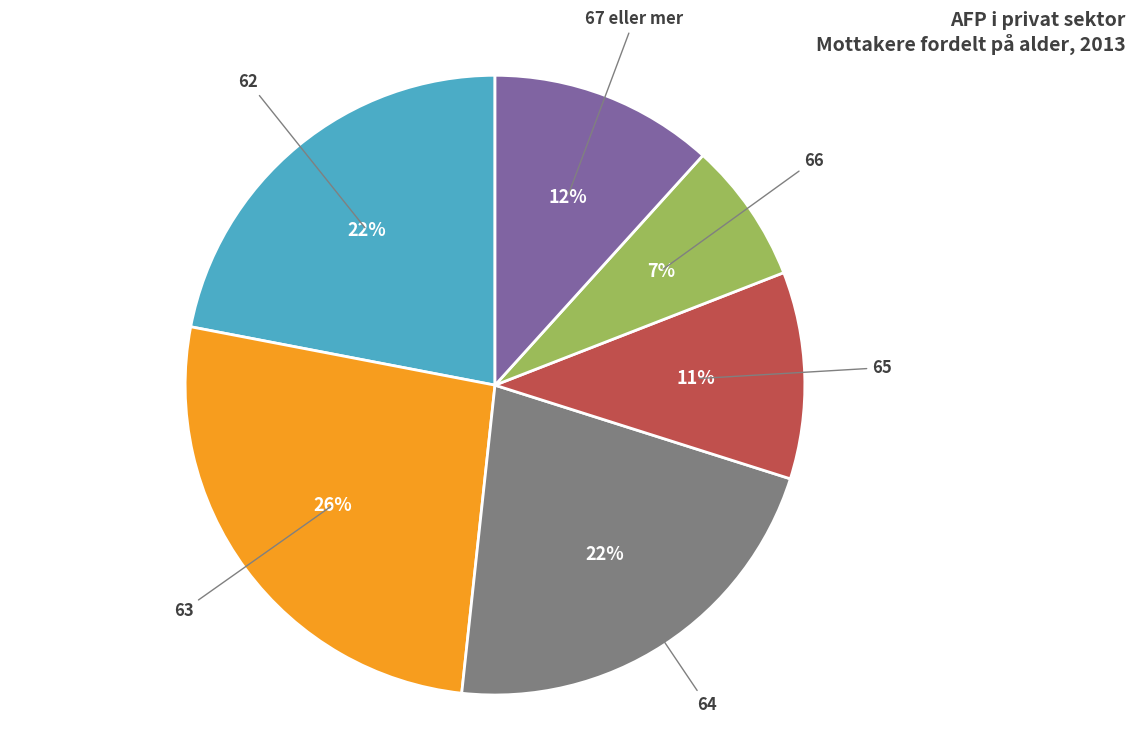

Is the sum of 63 and 67 eller mer greater than half?

No